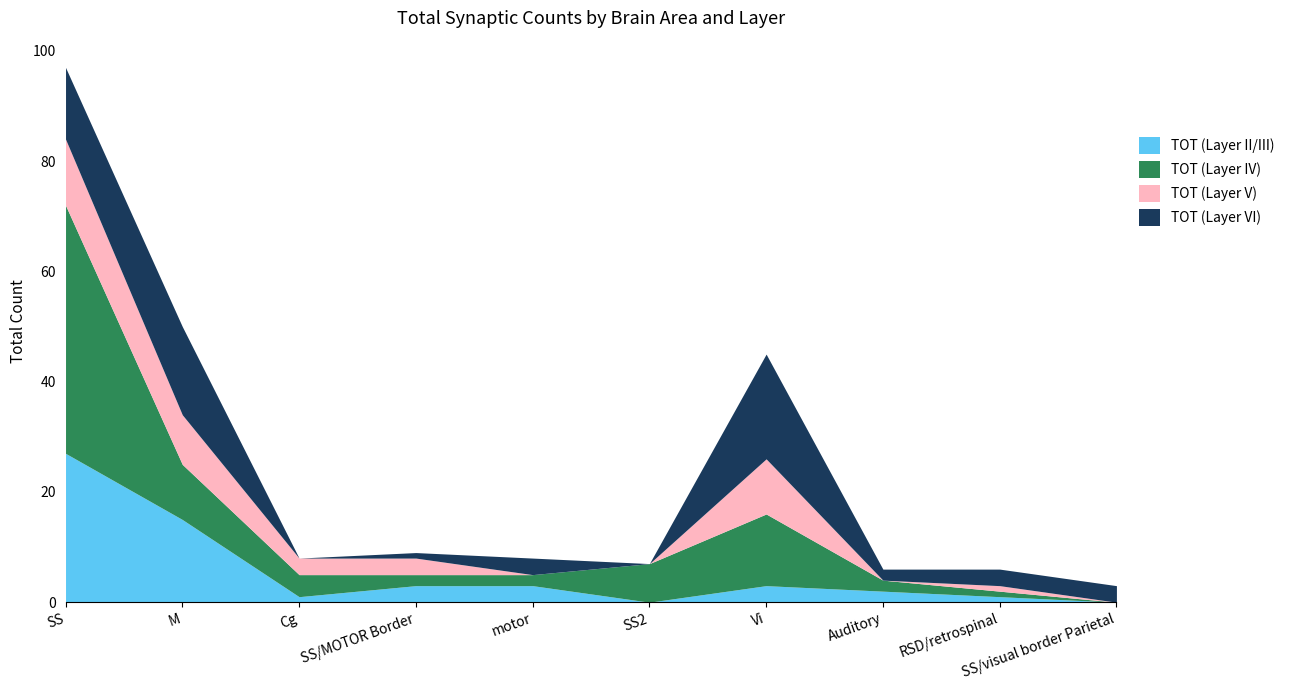

At which category is the sum across all series the highest?

SS